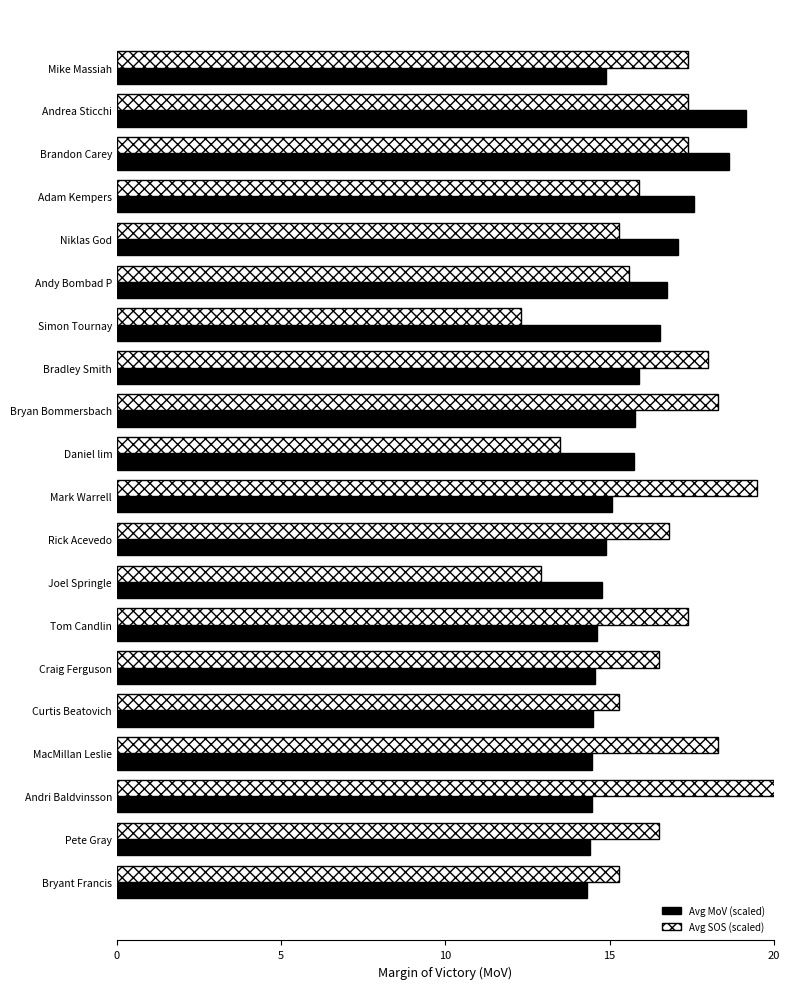

Rank the series by their maximum value, from highest to lowest.

Avg SOS (scaled), Avg MoV (scaled)